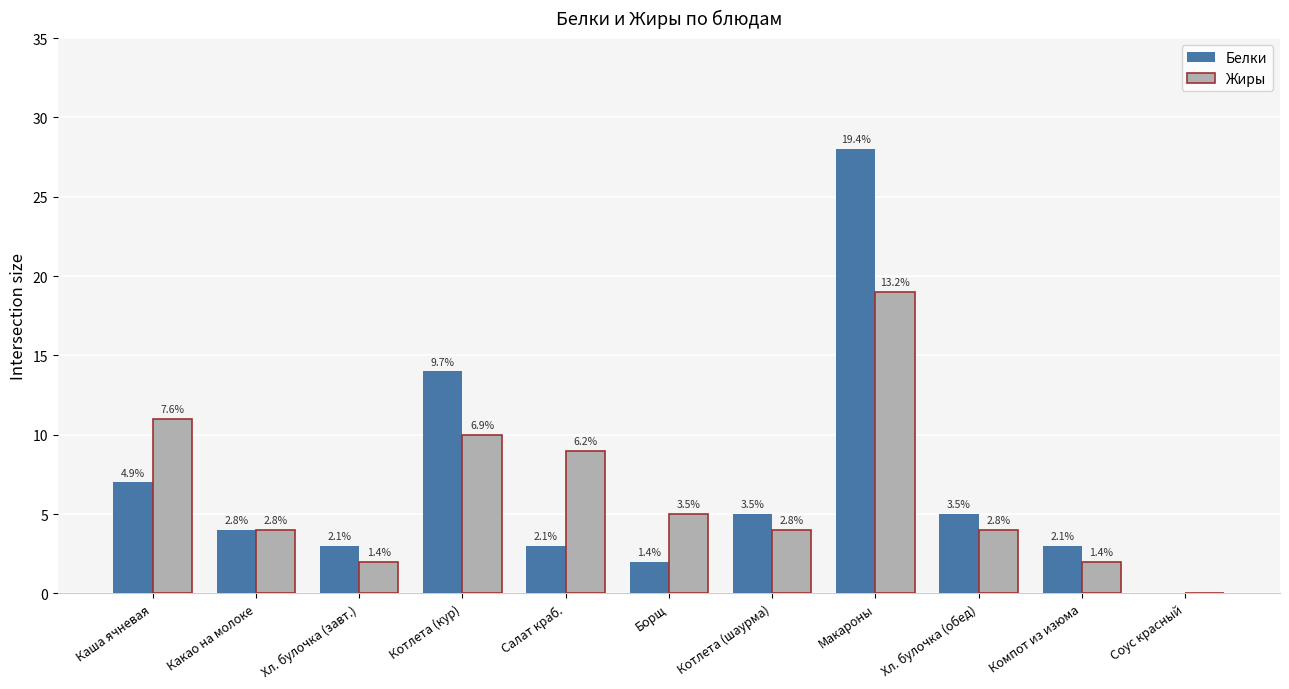

What are all the series names shown in the legend?

Белки, Жиры